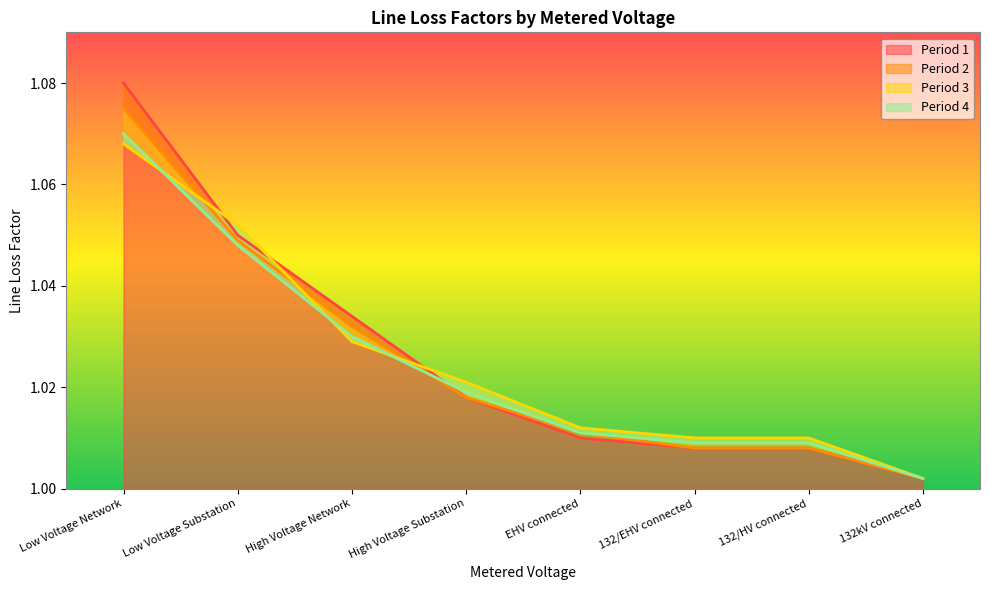

What is the total value across all series at High Voltage Network?

4.1